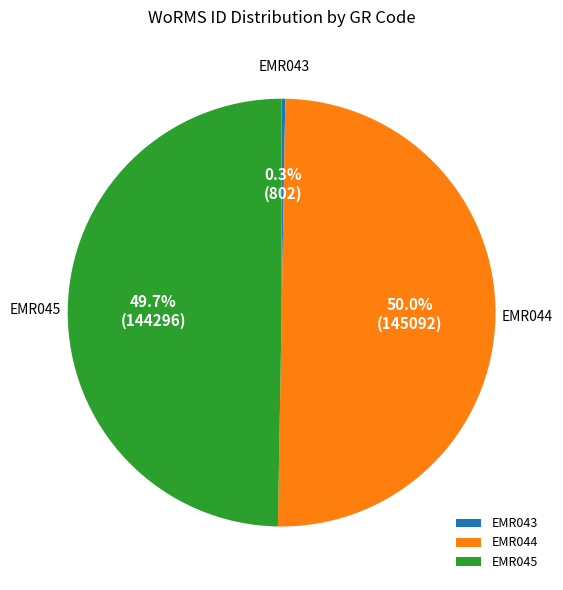

Combined, what portion of the pie is EMR045 and EMR044?

99.7%